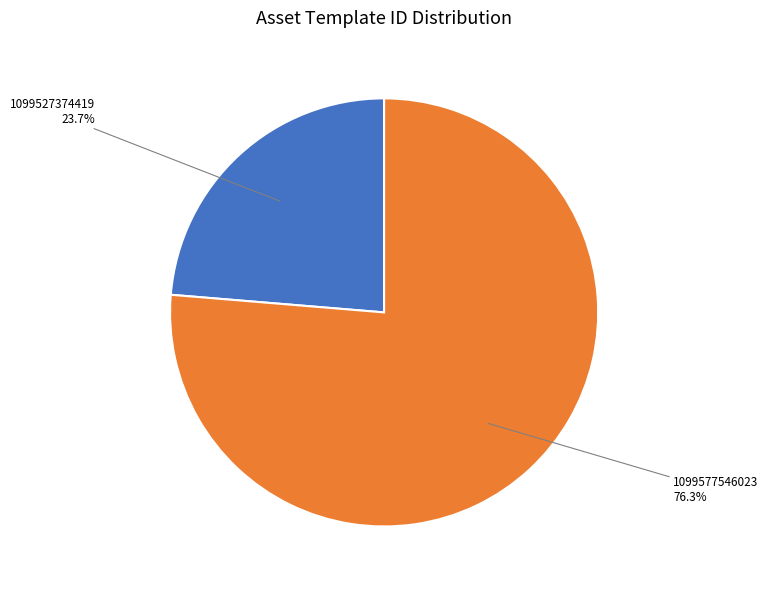

Is it true that 1099577546023 is 84% of the pie?

False